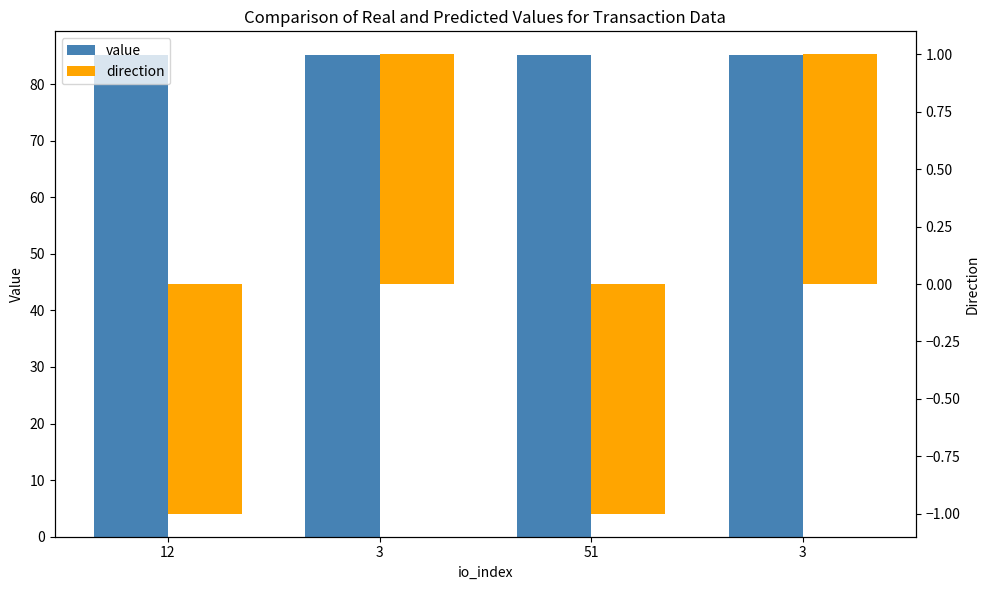

What is the label of the 1st bar from the right?

3